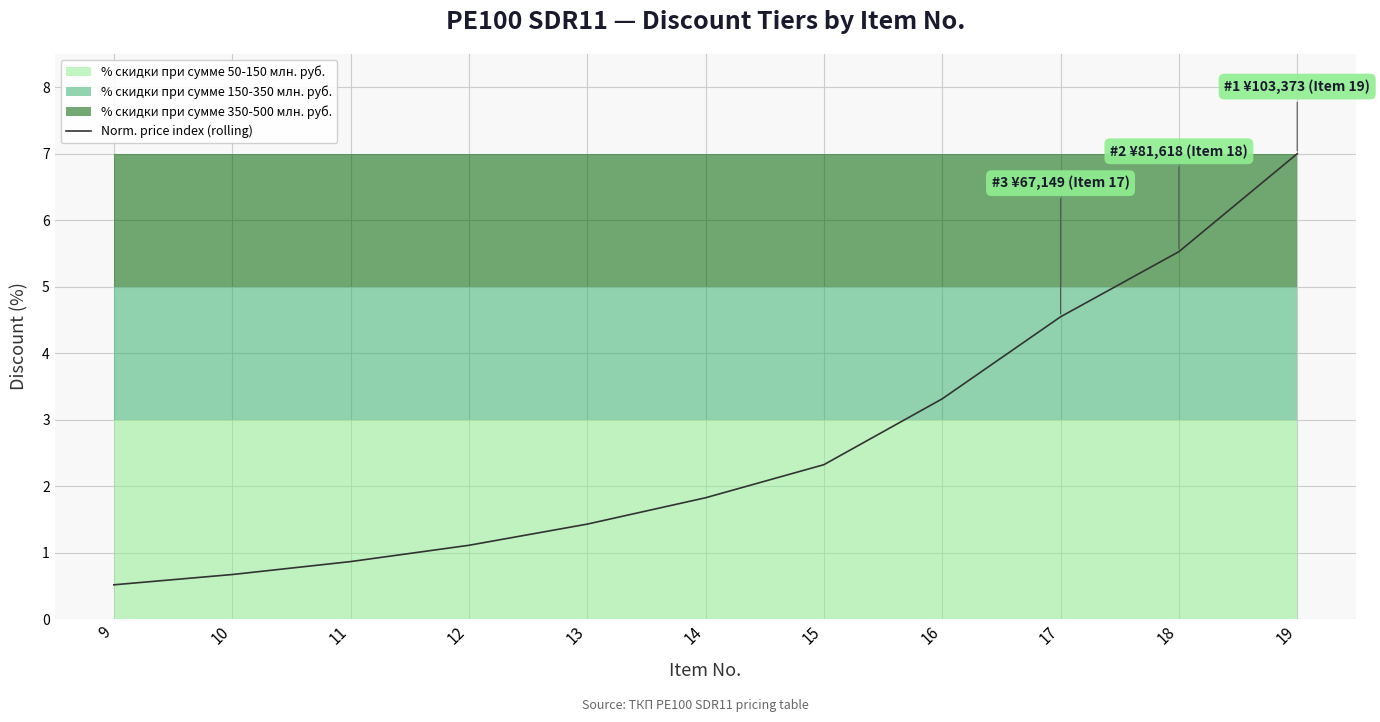

What is the difference between the second highest and second lowest values?

4.9